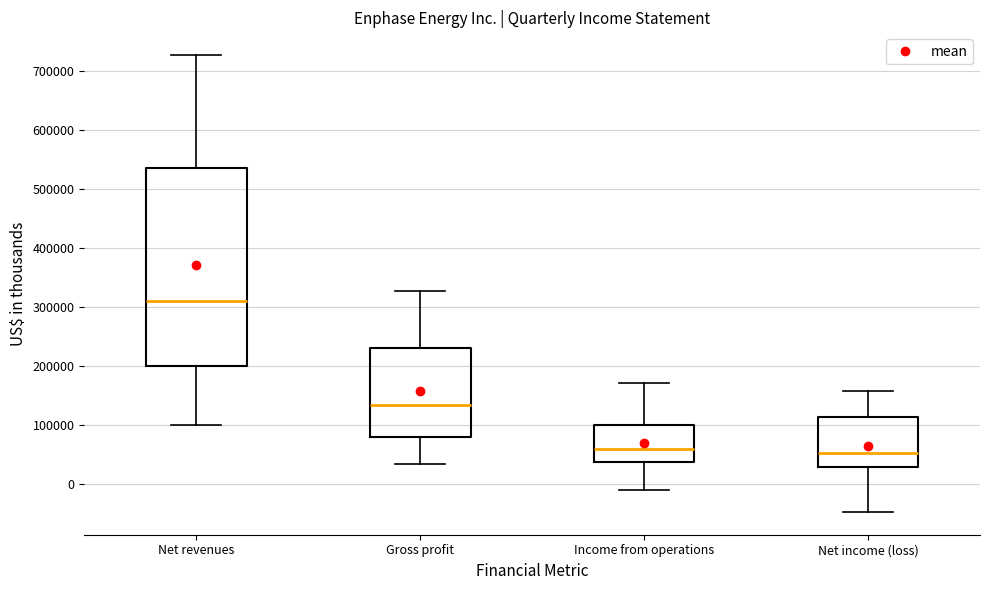

Where does the lower whisker of the box for Gross profit end on the y-axis? The values are not printed on the chart, so give them approximately, as read against the axis.

30000